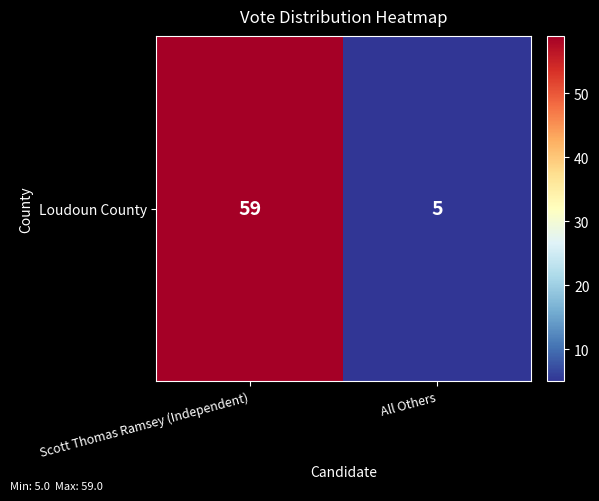

Is it true that the value at All Others is 5?

True